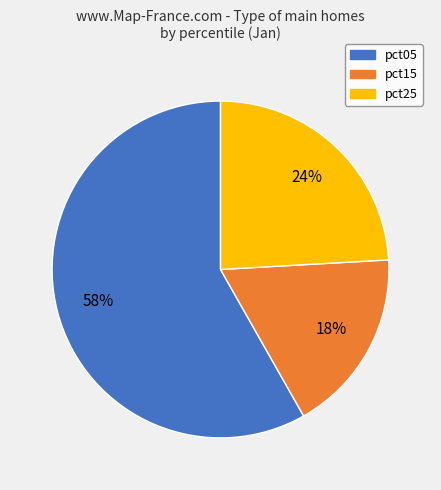

Is there any slice that represents more than half of the pie?

Yes